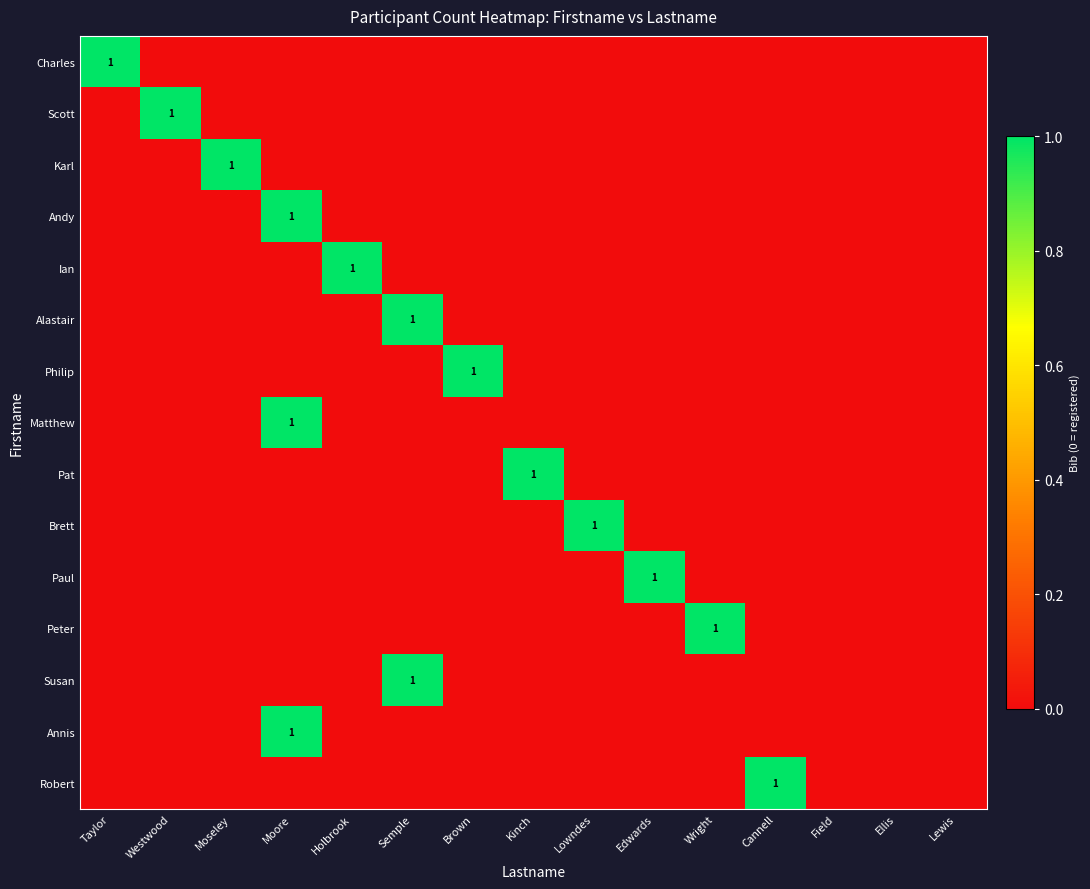

True or false: Scott has a value of 1 at Westwood.

True